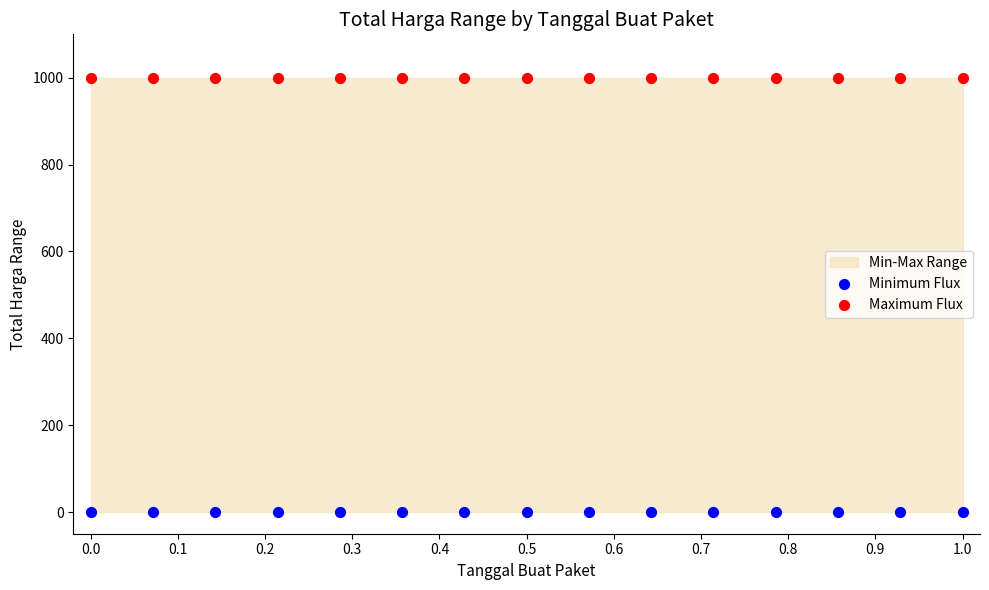

Which series contains the highest Y value?

Maximum Flux